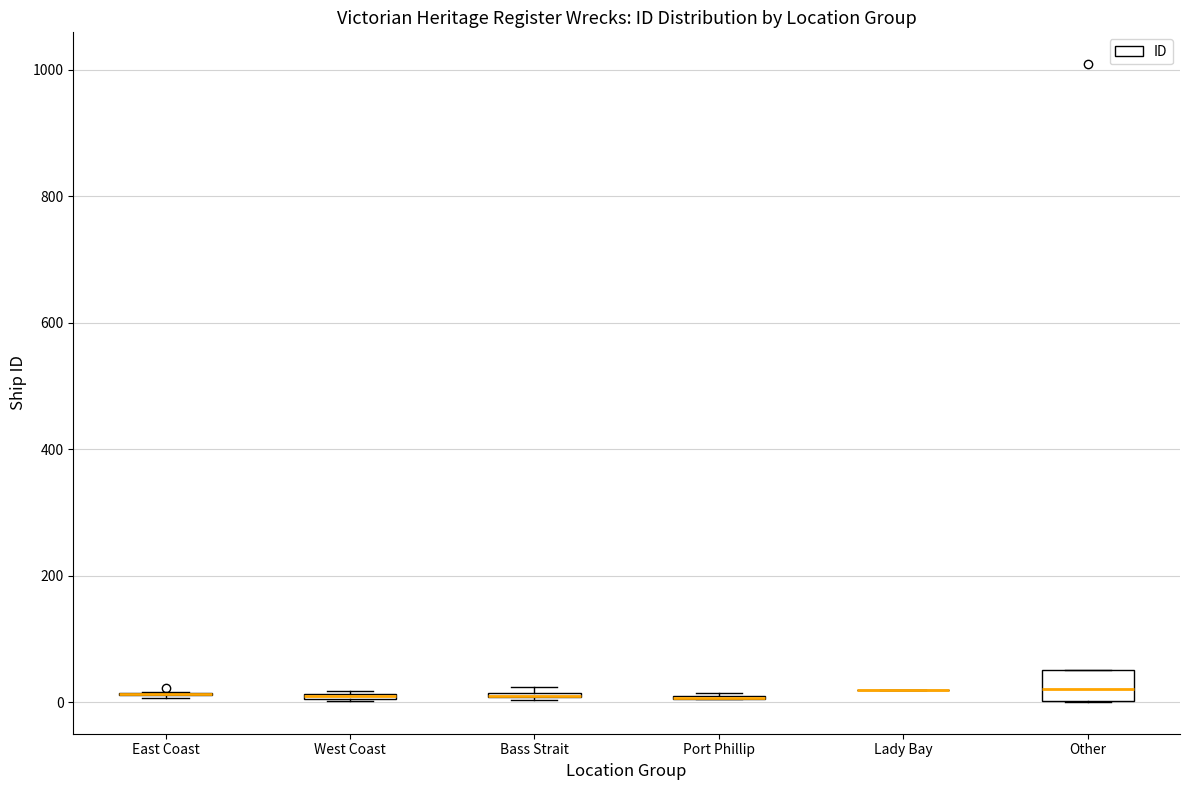

Where is the upper edge of the box for West Coast on the y-axis? The values are not printed on the chart, so give them approximately, as read against the axis.

20